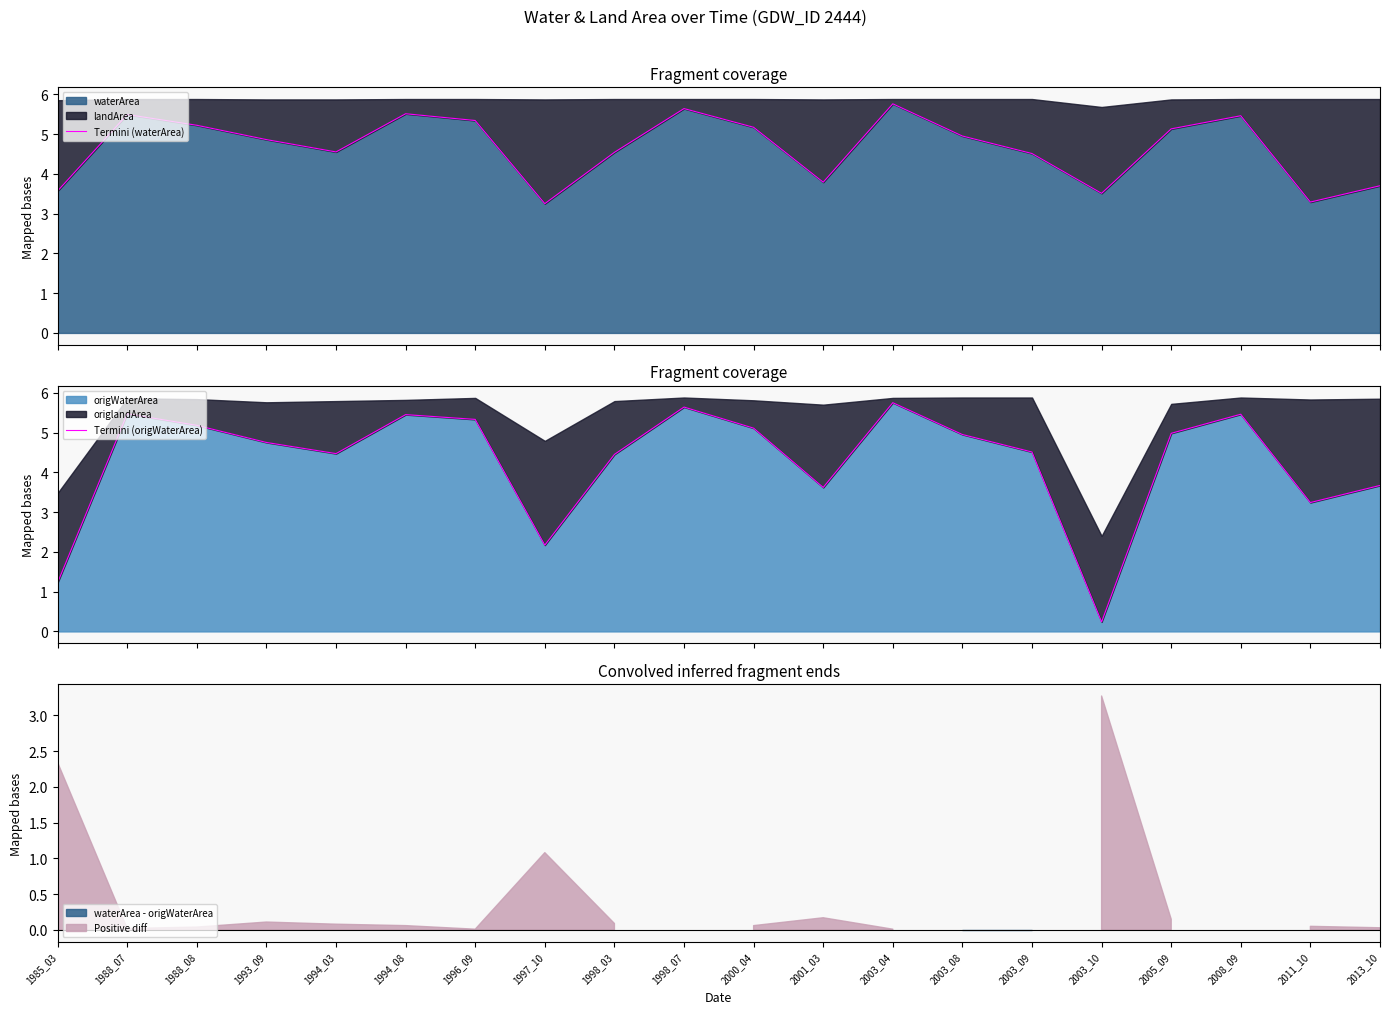

Which series has the widest spread of values?

Termini (origWaterArea)